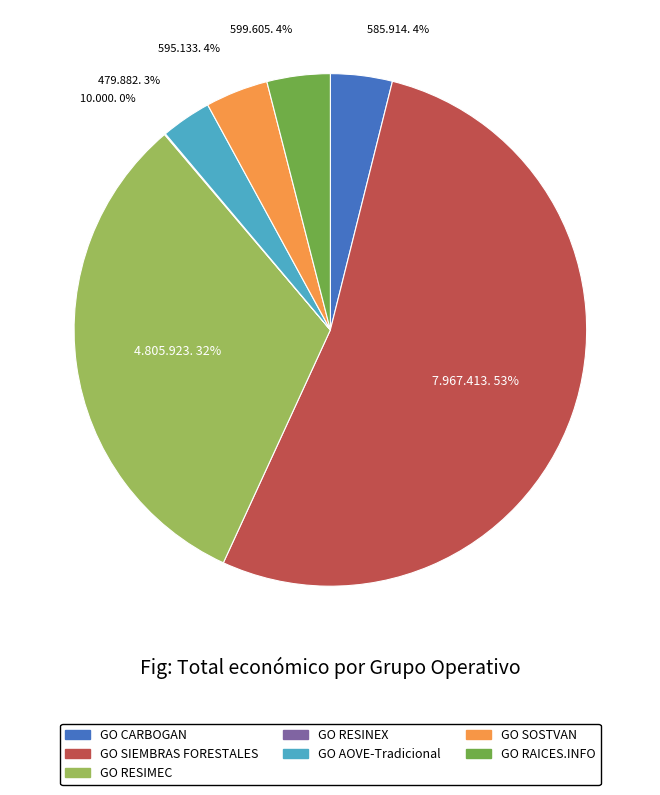

What is the largest slice in the pie chart?

GO SIEMBRAS FORESTALES